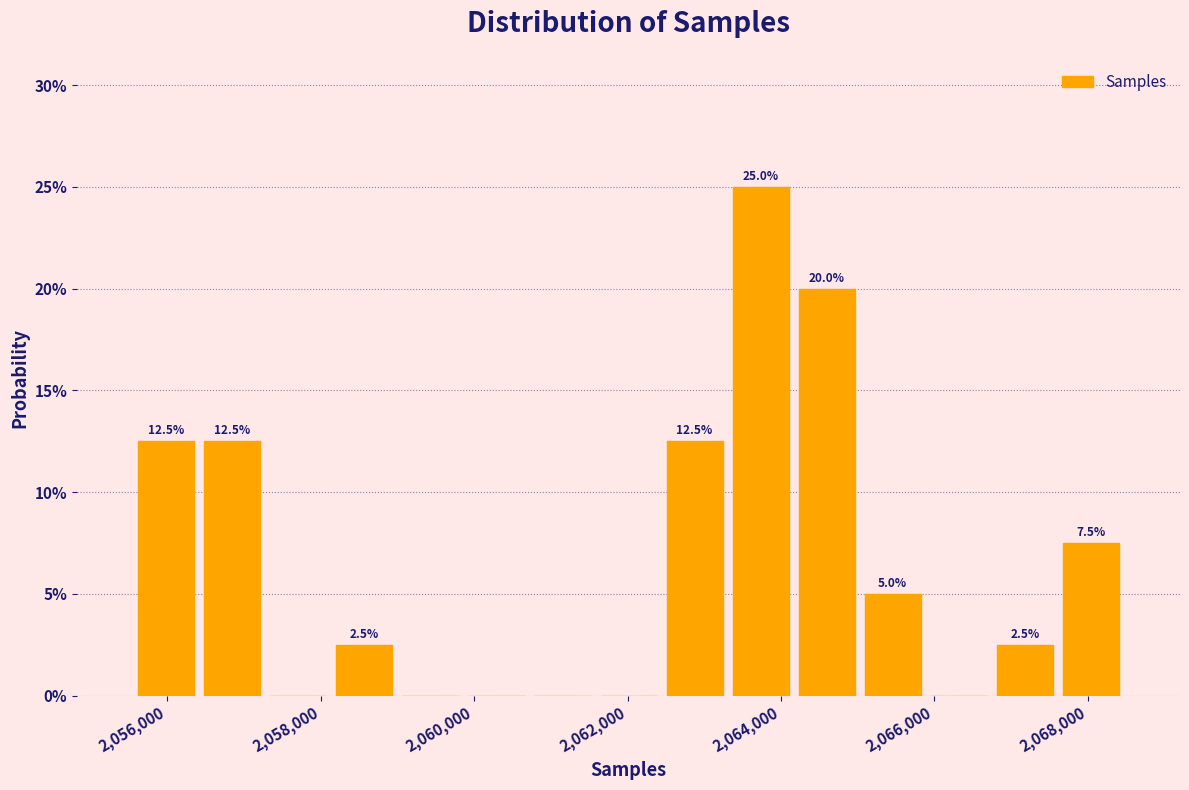

Which range on the x-axis has the tallest bar?

2063400 to 2064200